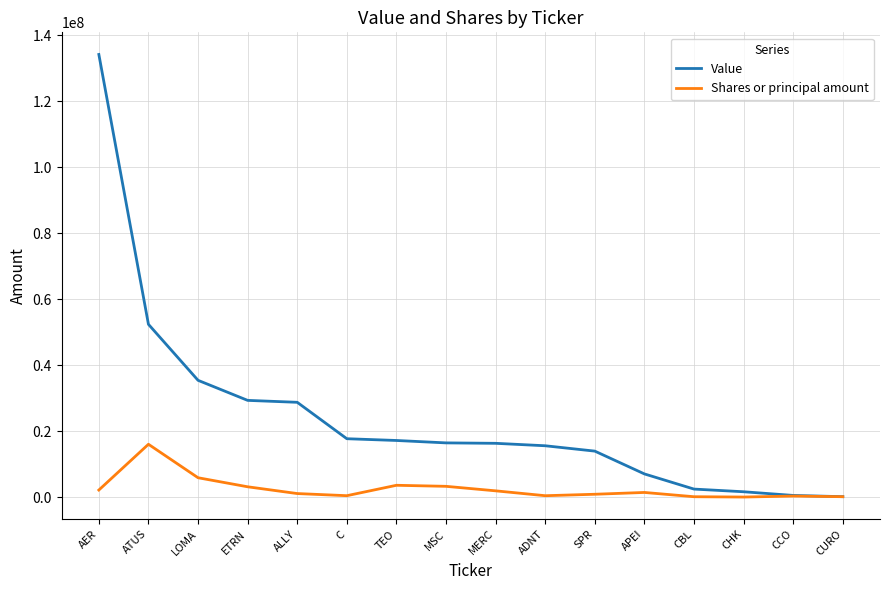

What are all the series names shown in the legend?

Value, Shares or principal amount